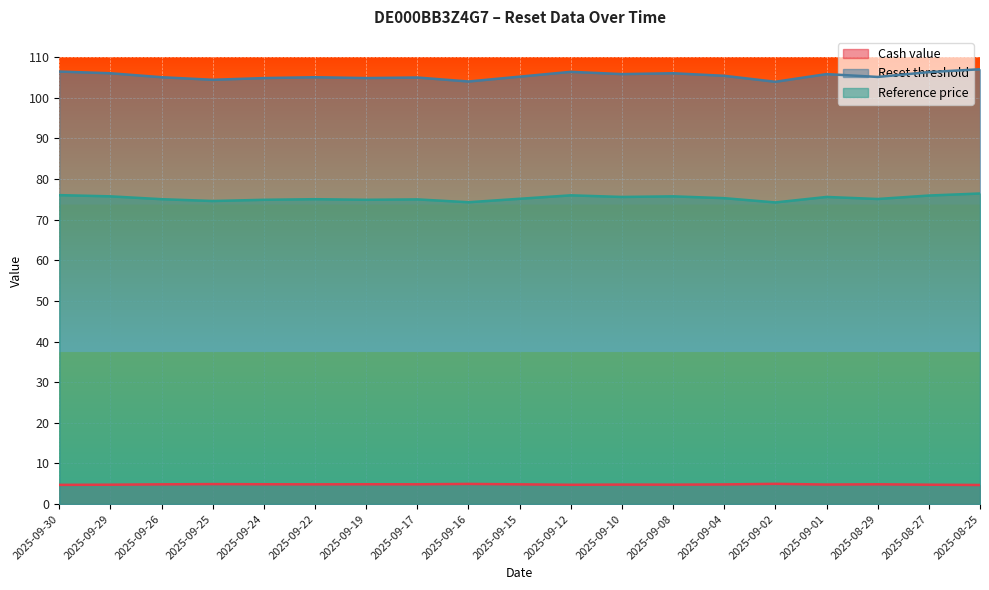

What is the spread (max minus min) of values at 2025-09-17?

100.1